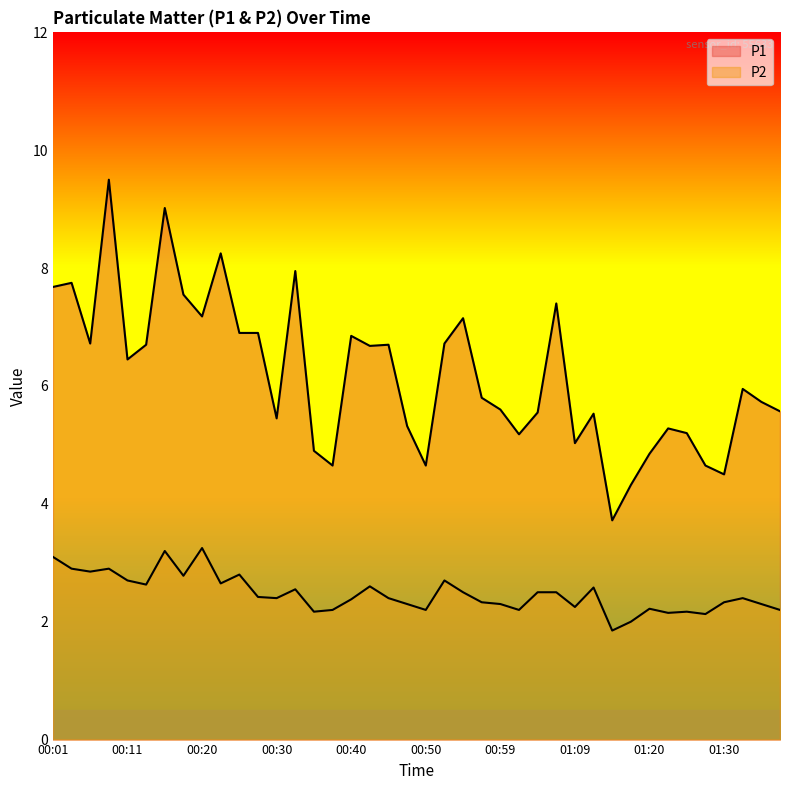

What is the label of the 9th point from the right?

01:18